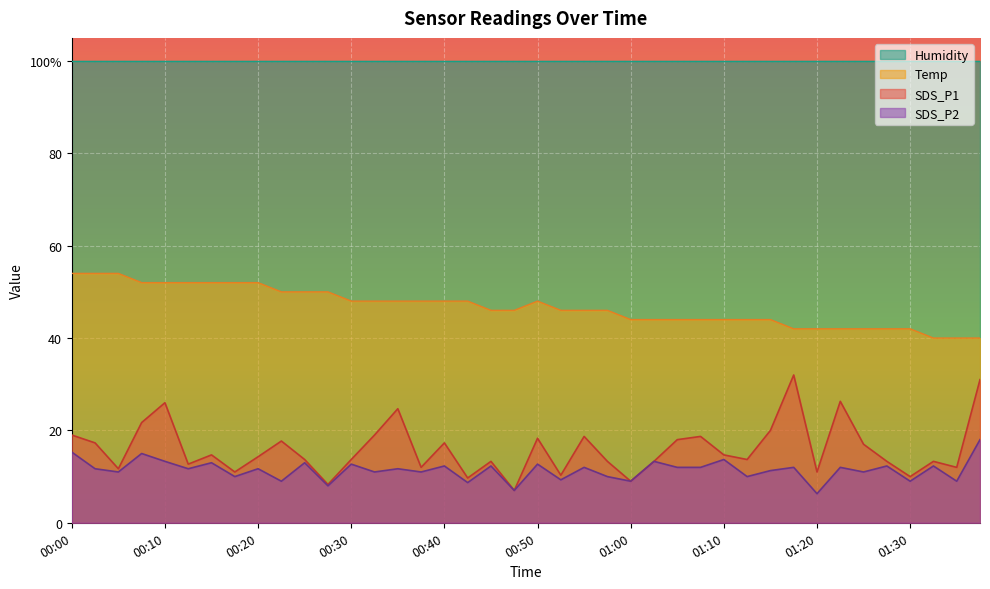

What is the difference between the second highest and second lowest values in the Temp series?

14.0